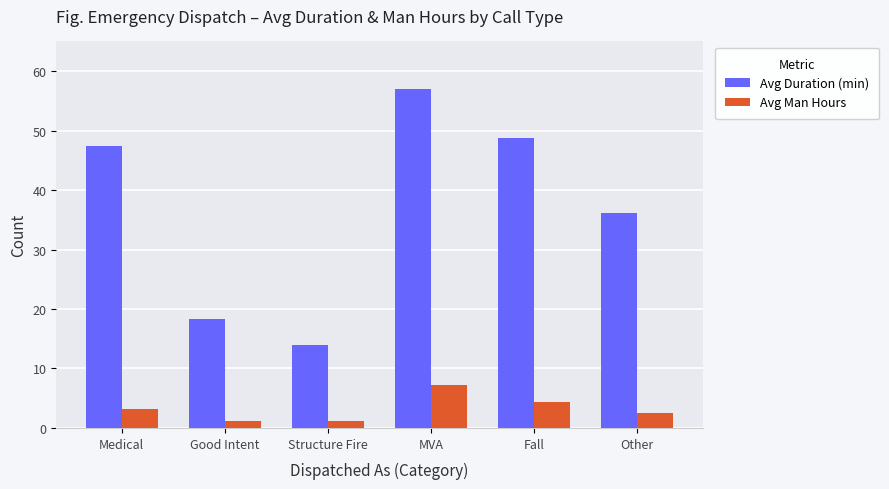

Are the bars grouped side by side (vs. stacked)?

Yes